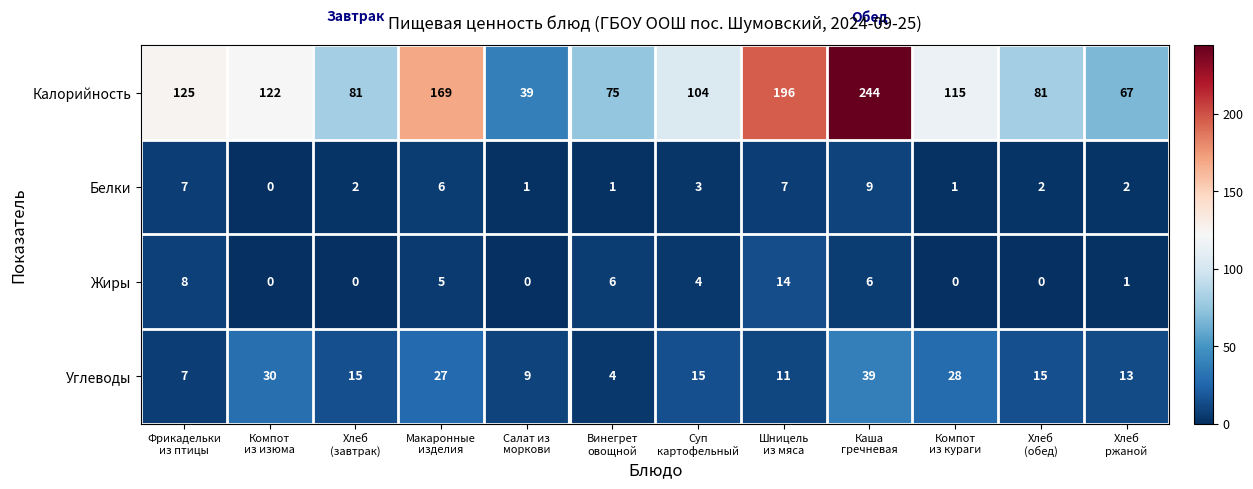

What is the minimum value for Углеводы?

4